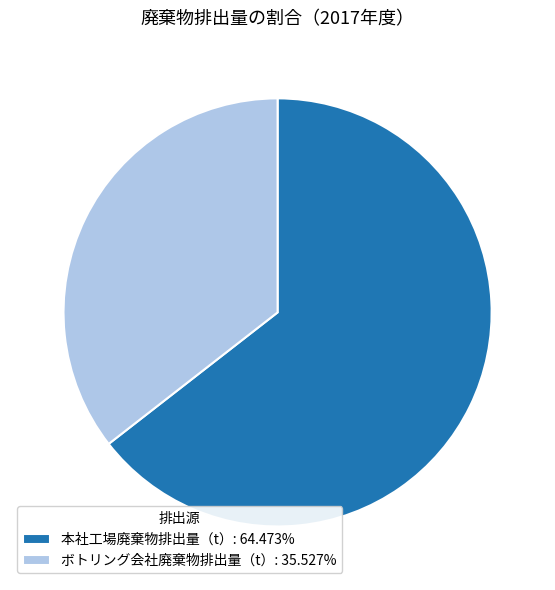

What is the largest slice in the pie chart?

本社工場廃棄物排出量（t）